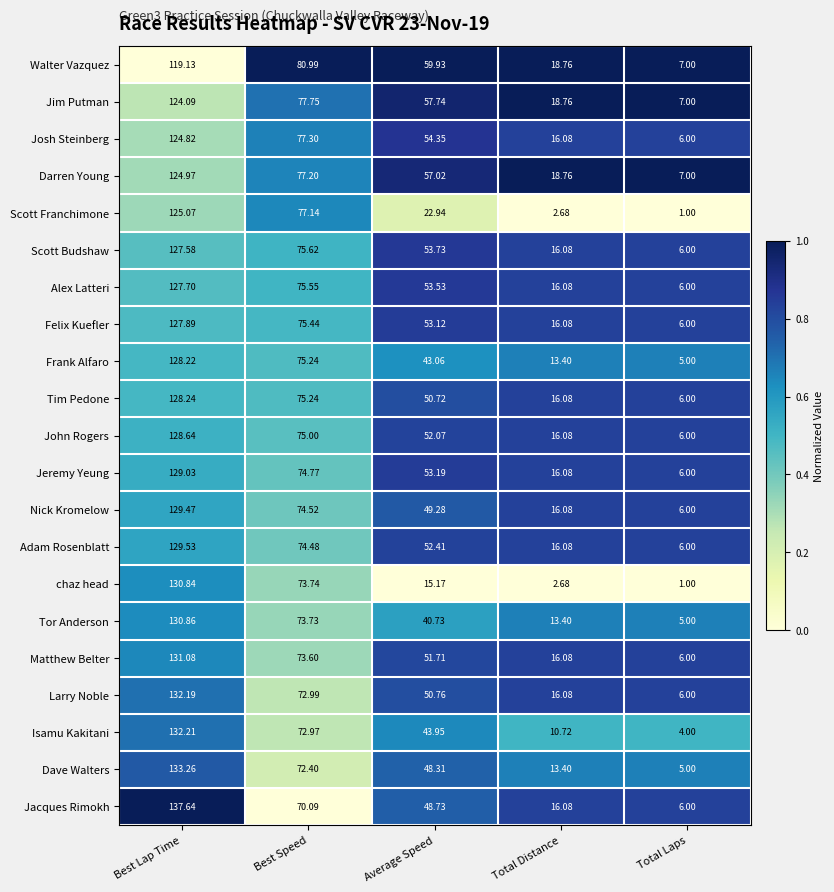

At which category does the chart reach its peak across all series?

Best Lap Time